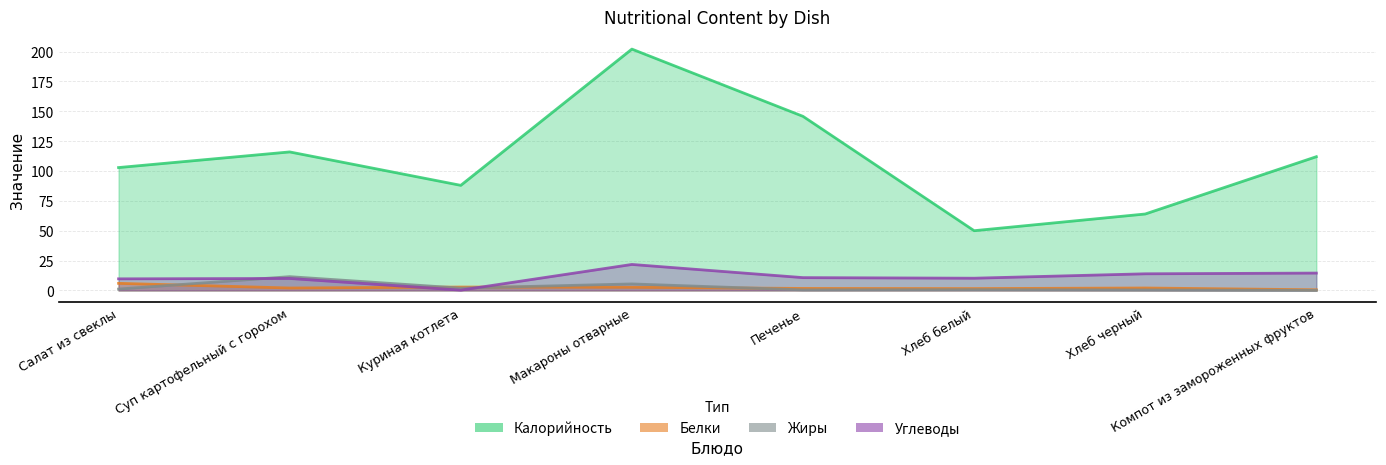

How many interior local peaks does the Жиры series have?

3